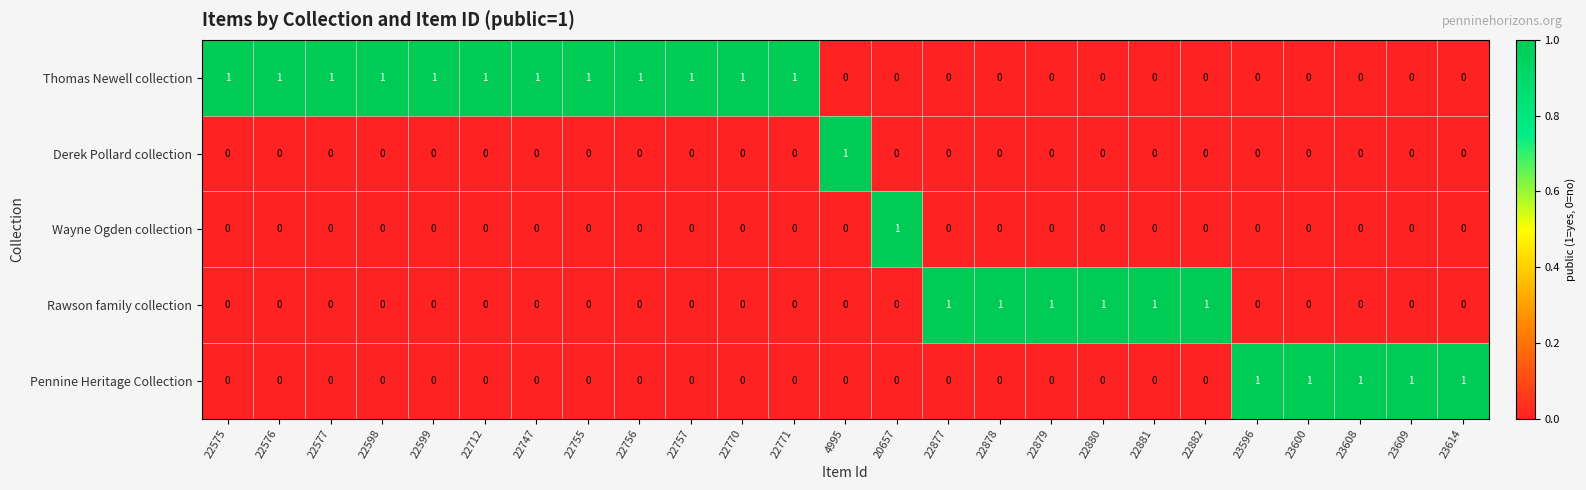

What is the sum of all Rawson family collection values?

6